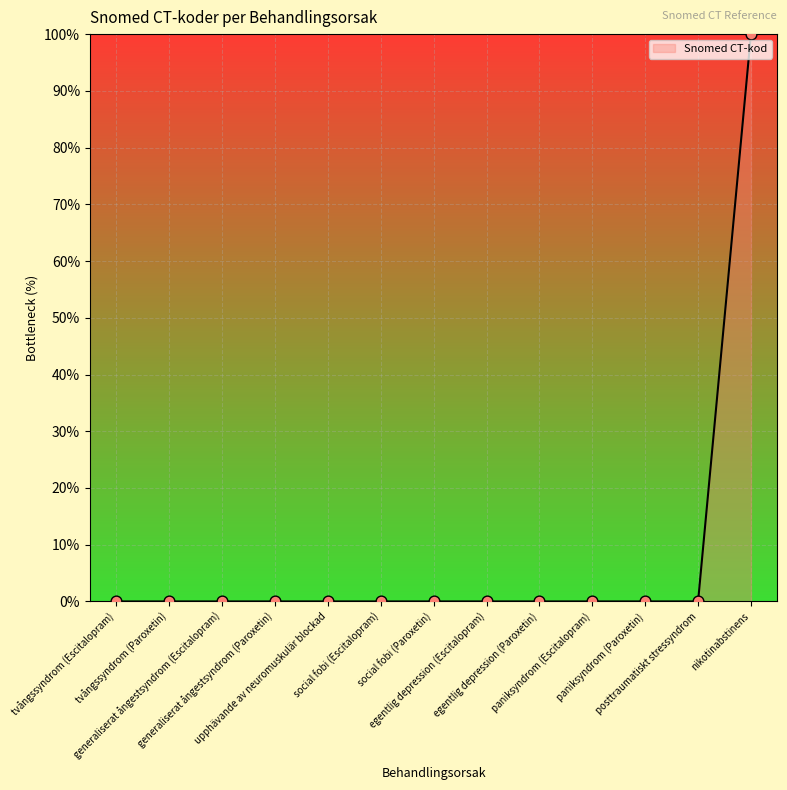

What is the greatest value displayed?

100.0